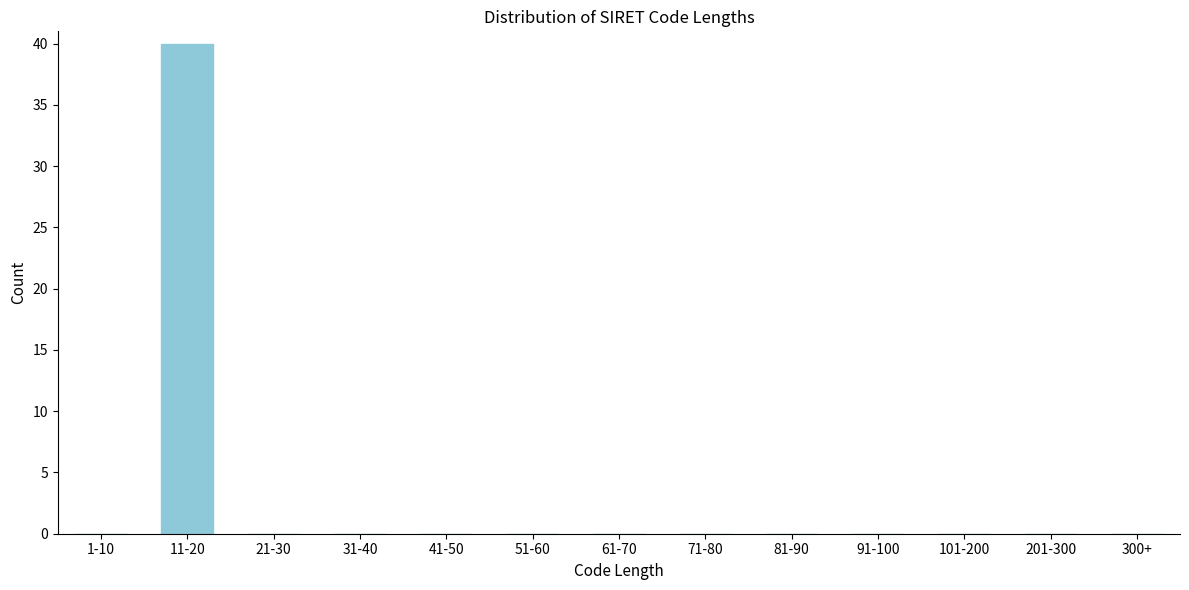

Reading right to left, extract all data points from this chart.

300+=0	201-300=0	101-200=0	91-100=0	81-90=0	71-80=0	61-70=0	51-60=0	41-50=0	31-40=0	21-30=0	11-20=40	1-10=0